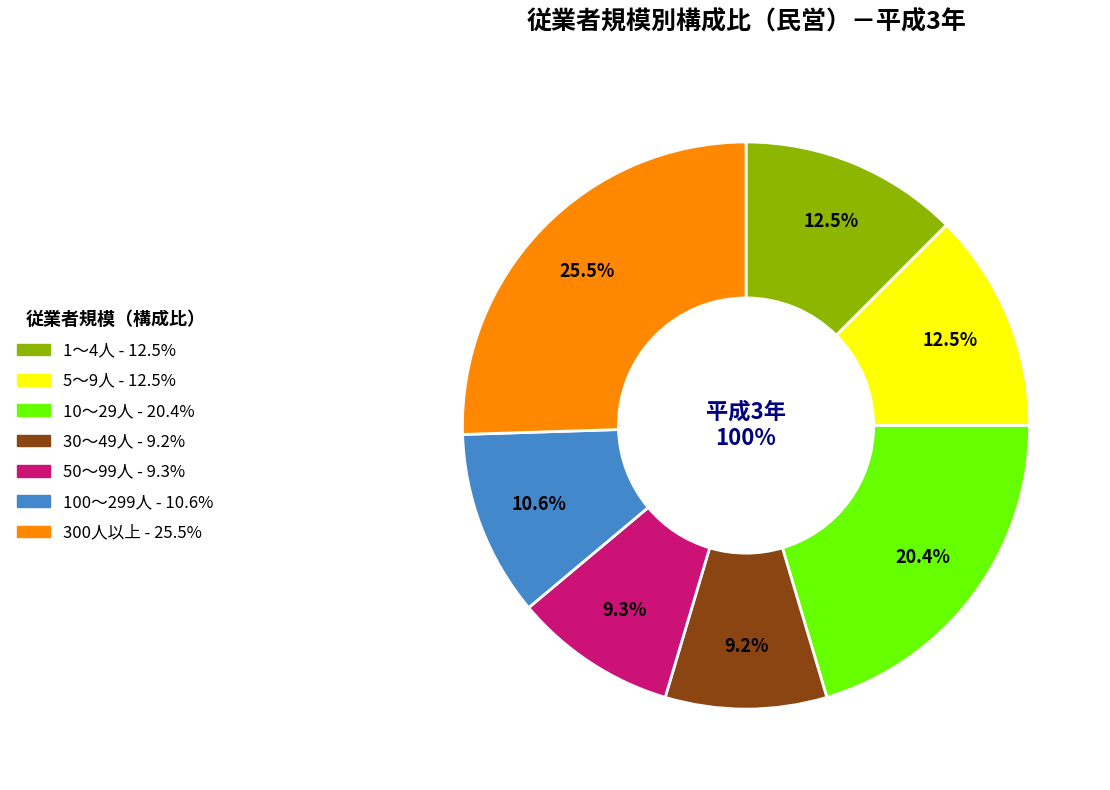

Count the number of slices in the pie.

7